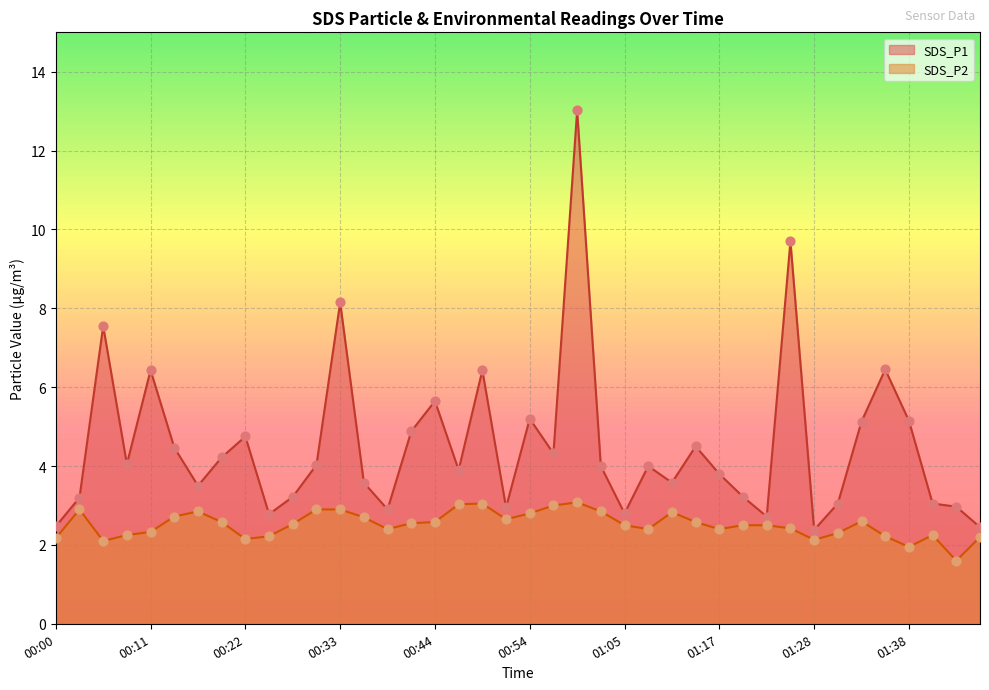

Which series reaches the minimum Y coordinate?

SDS_P2